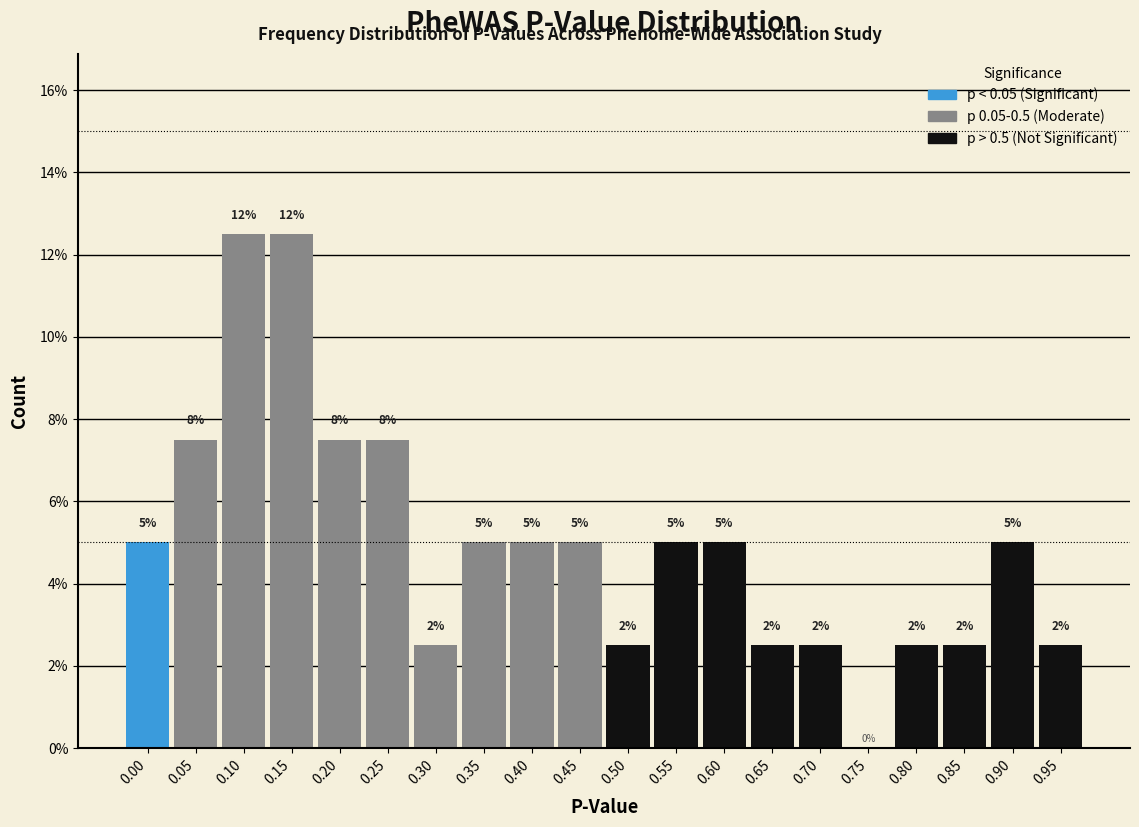

Are the bars horizontal?

No